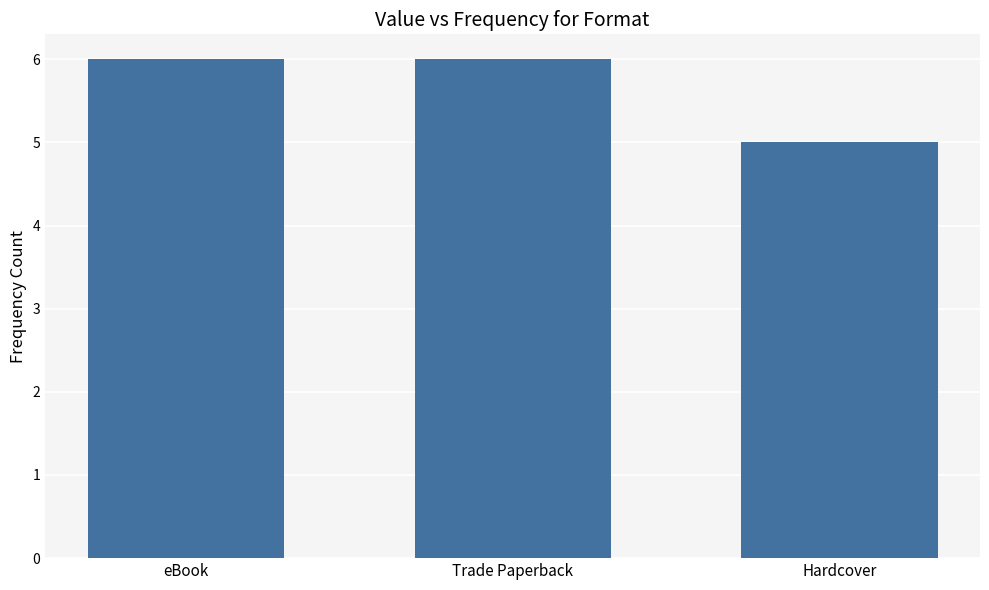

Reading left to right, what are all the values shown in this chart?

6	6	5